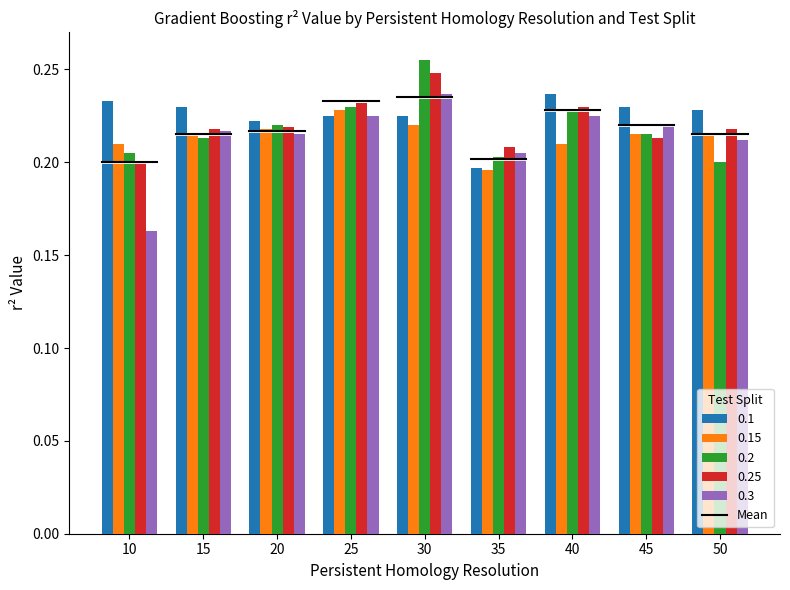

How many 0.1 values are between 0 and 1?

9